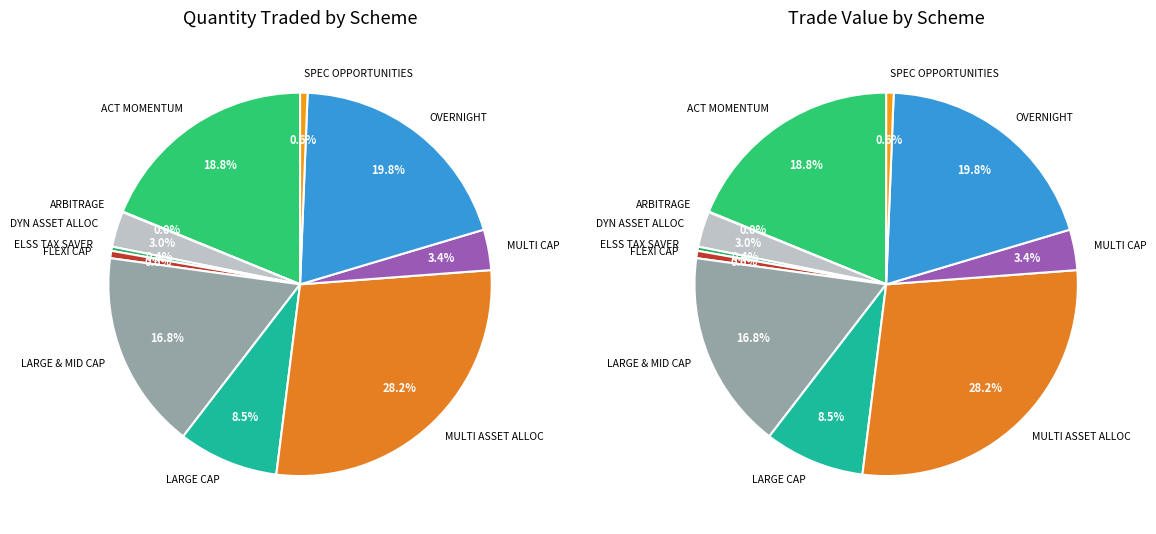

Is there a majority slice in this chart?

No